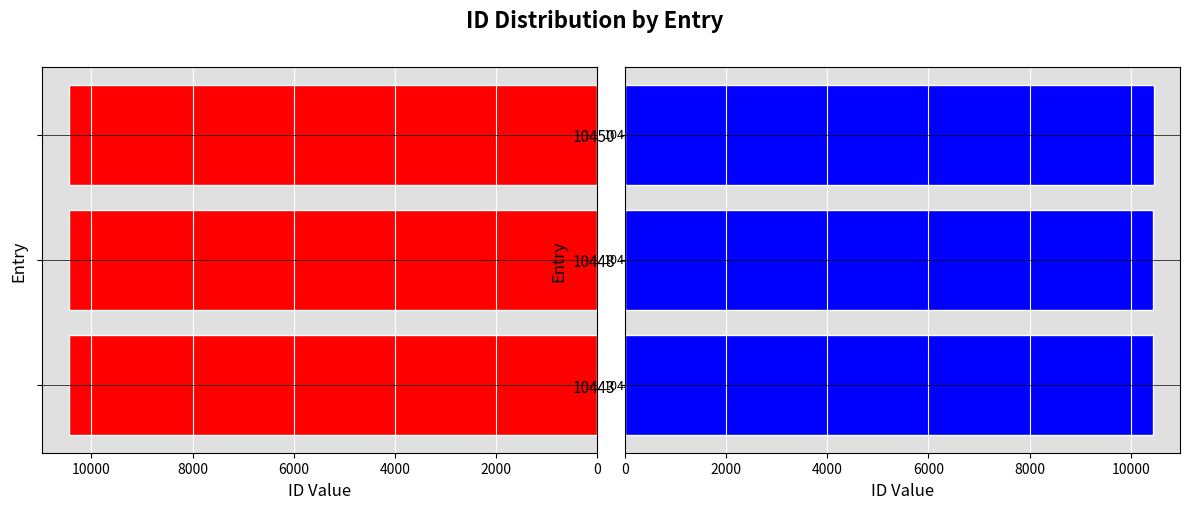

Is the value of id (right) at 10443 greater than the value of id (left) at 10443?

No